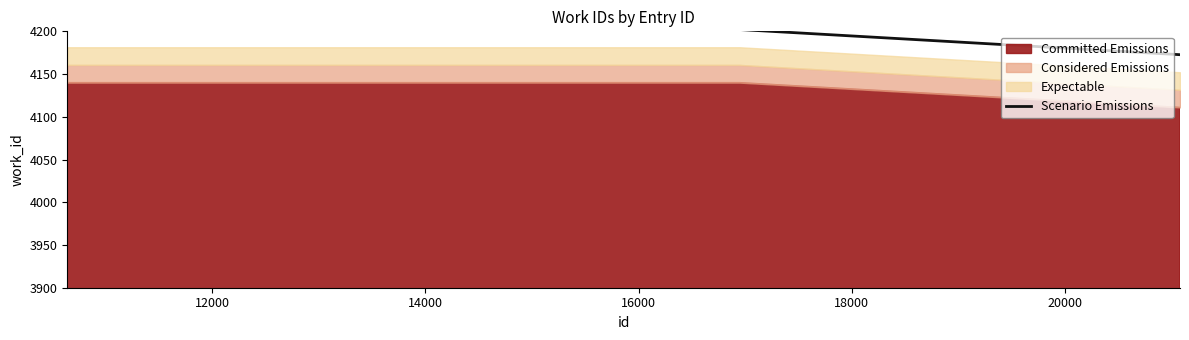

What is the greatest value displayed?

4202.1